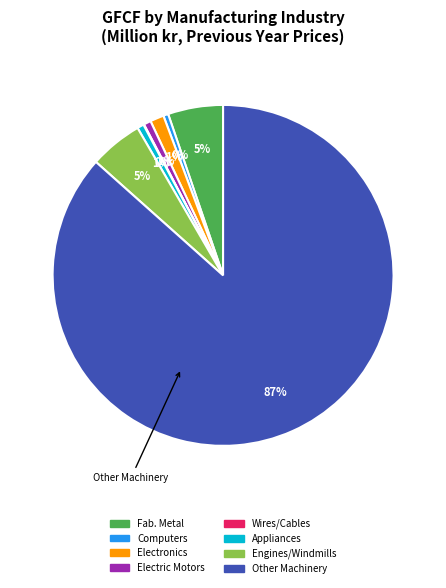

Is there a majority slice in this chart?

Yes